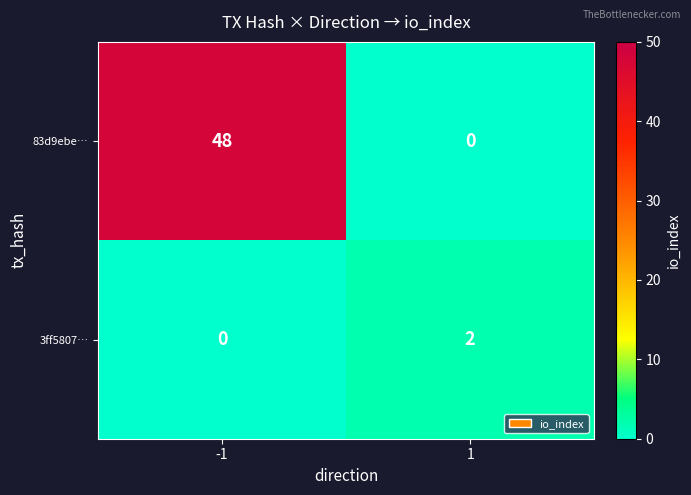

What is the greatest value displayed?

48